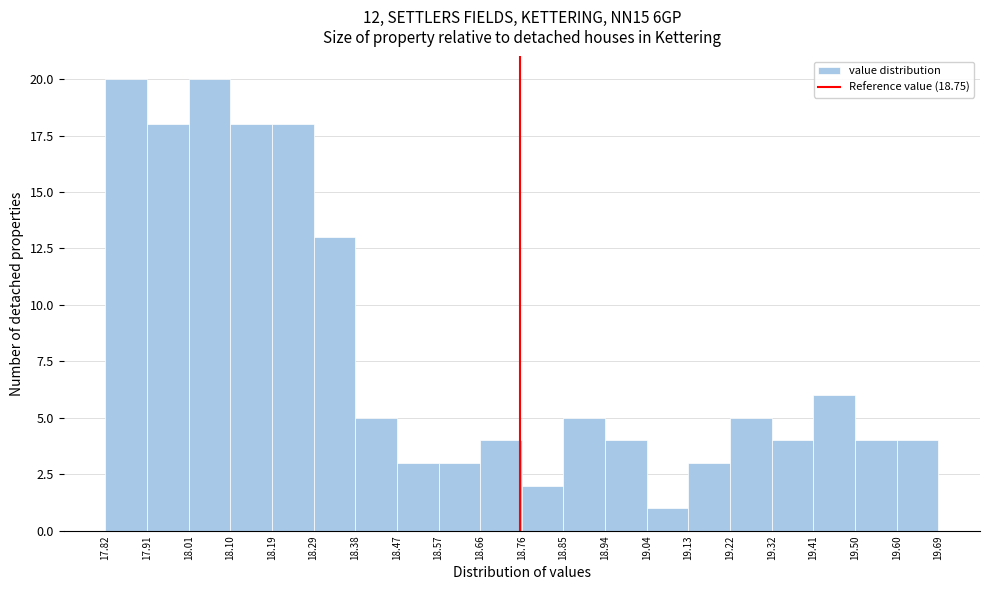

How tall is the bar that spans 18.76 to 18.85 on the x-axis? The values are not printed on the chart, so give them approximately, as read against the axis.

2